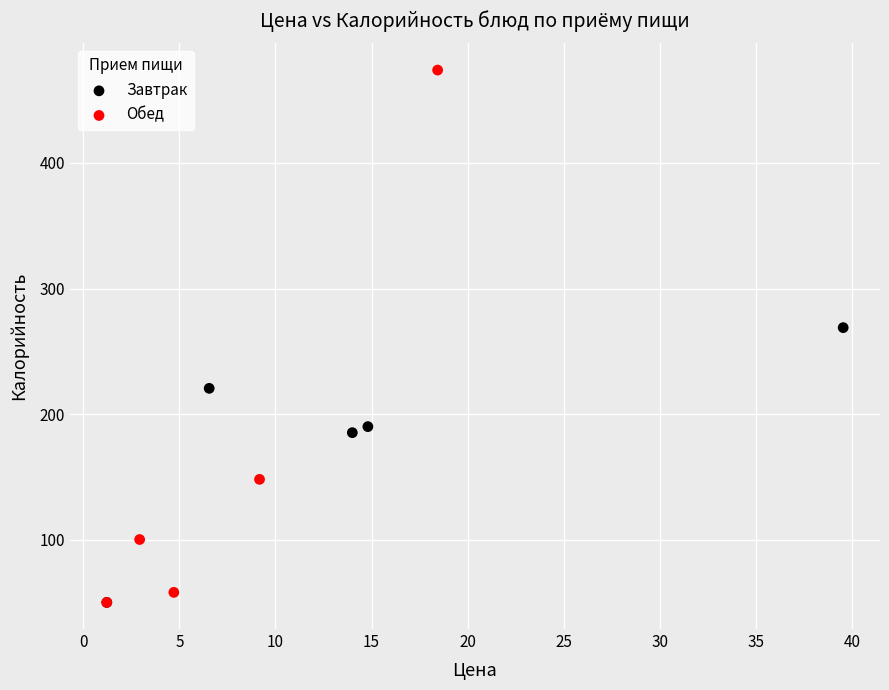

Which series contains the highest Y value?

Обед